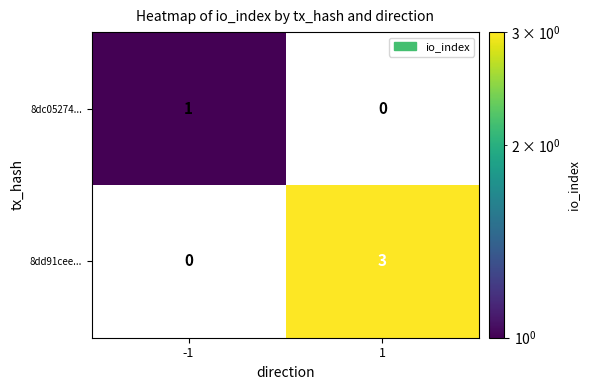

How many series are shown in this chart?

2